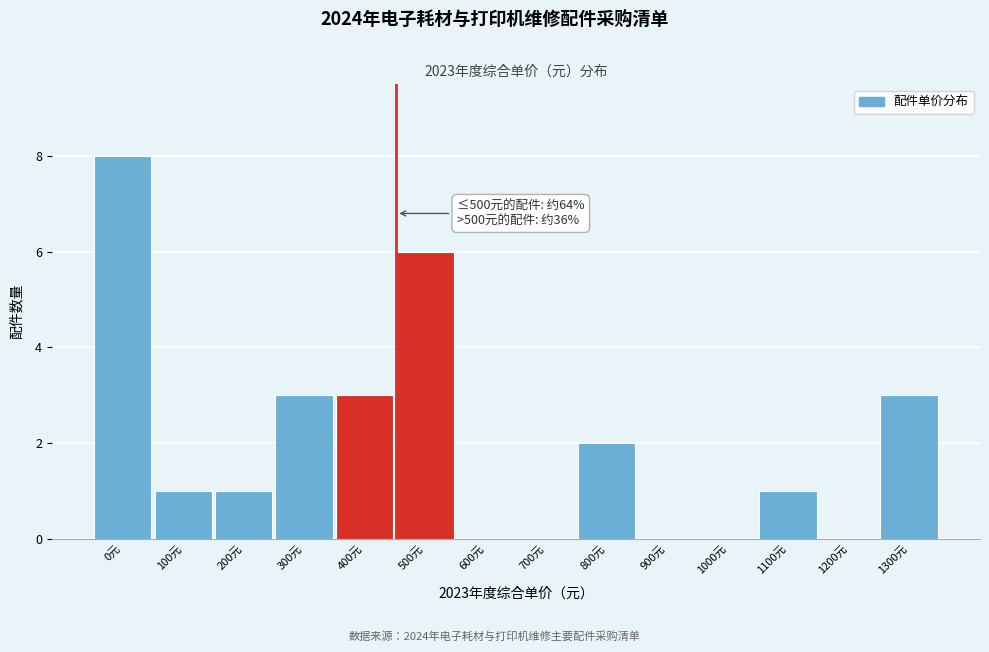

Reading left to right, list all the values displayed in this chart.

0元=8	100元=1	200元=1	300元=3	400元=3	500元=6	600元=0	700元=0	800元=2	900元=0	1000元=0	1100元=1	1200元=0	1300元=3